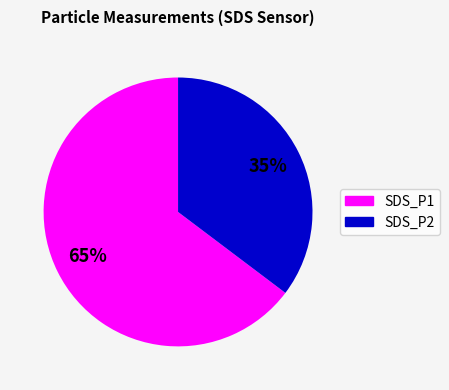

Which slice is the largest?

SDS_P1